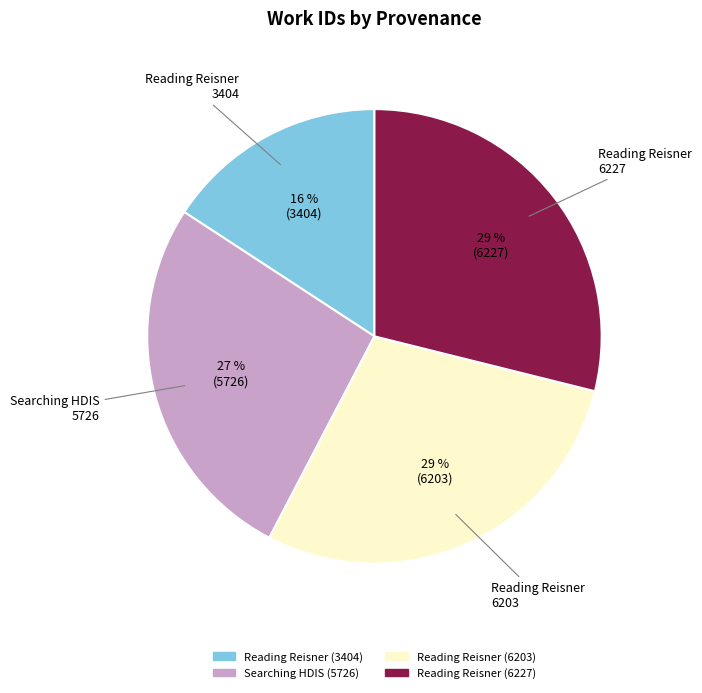

Which category has the smallest portion of the pie?

Reading Reisner (3404)